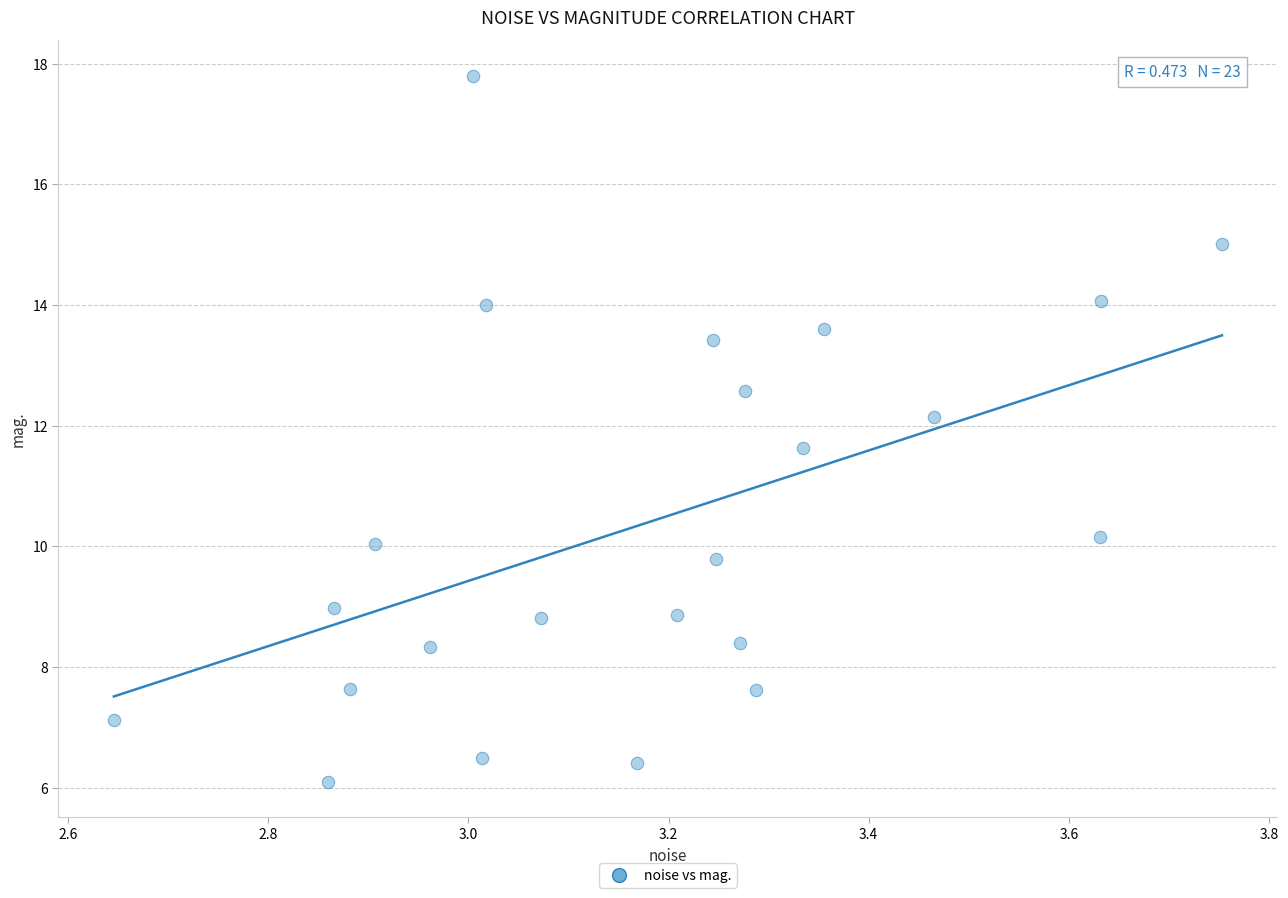

What Y value in the scatter plot is closest to 11?

11.6